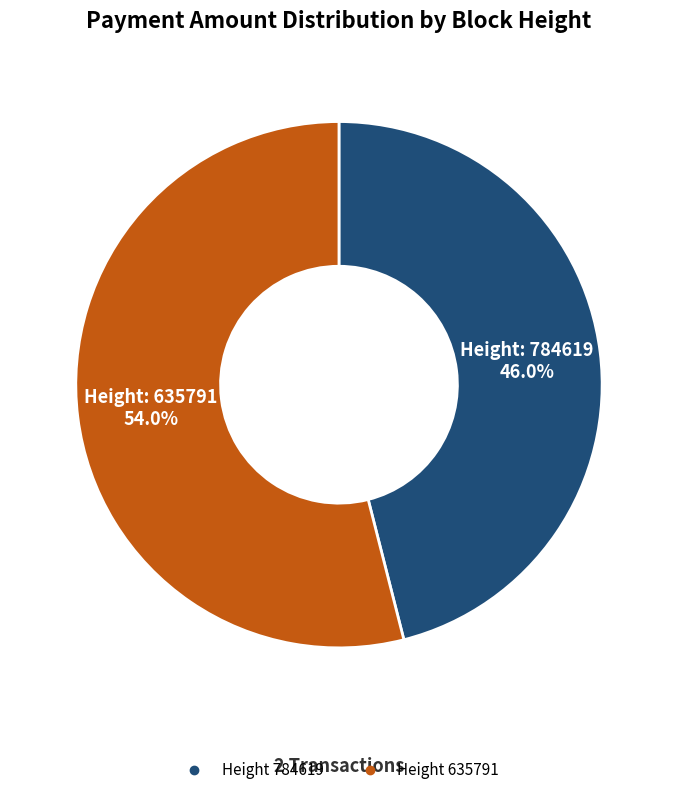

Is there any slice that represents more than half of the pie?

Yes